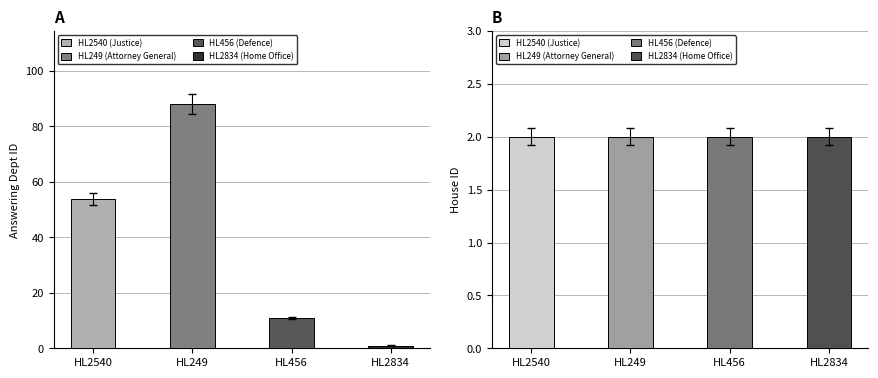

Between HL2540 (Justice) and HL249 (Attorney General), which series saw the biggest shift?

answering dept id